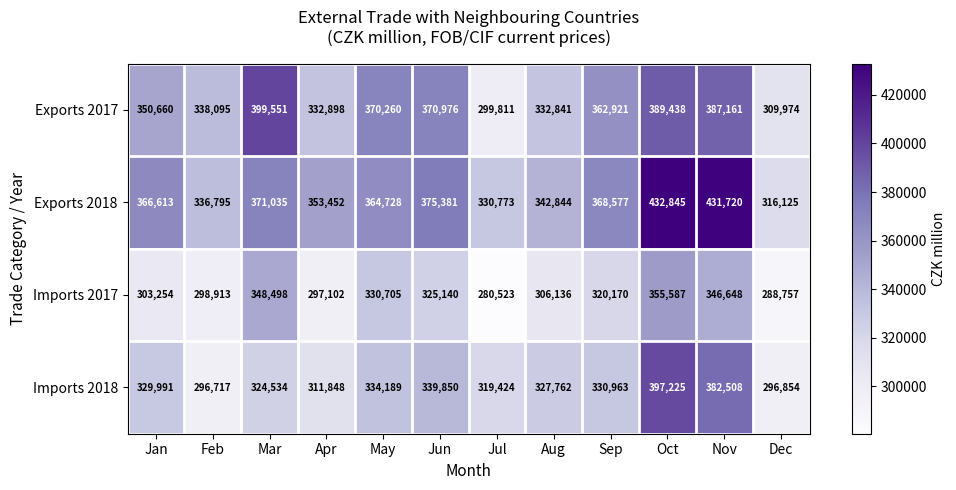

What is the difference between the maximum and minimum values in the Imports 2017 series?

75064